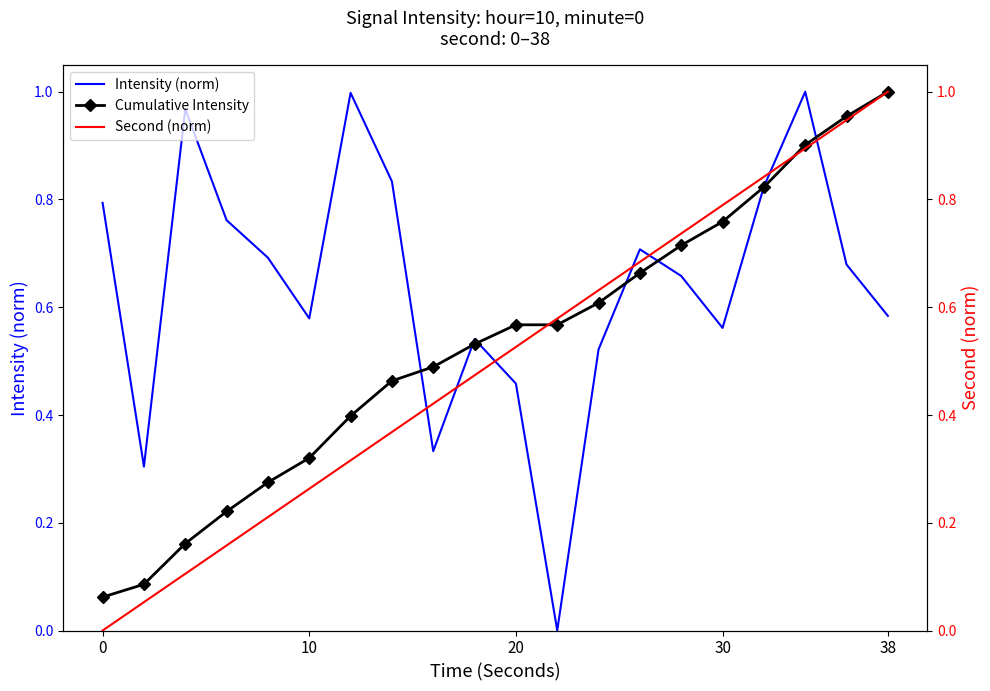

Which series ends up on top after the final intersection of Intensity (norm) and Cumulative Intensity?

Cumulative Intensity